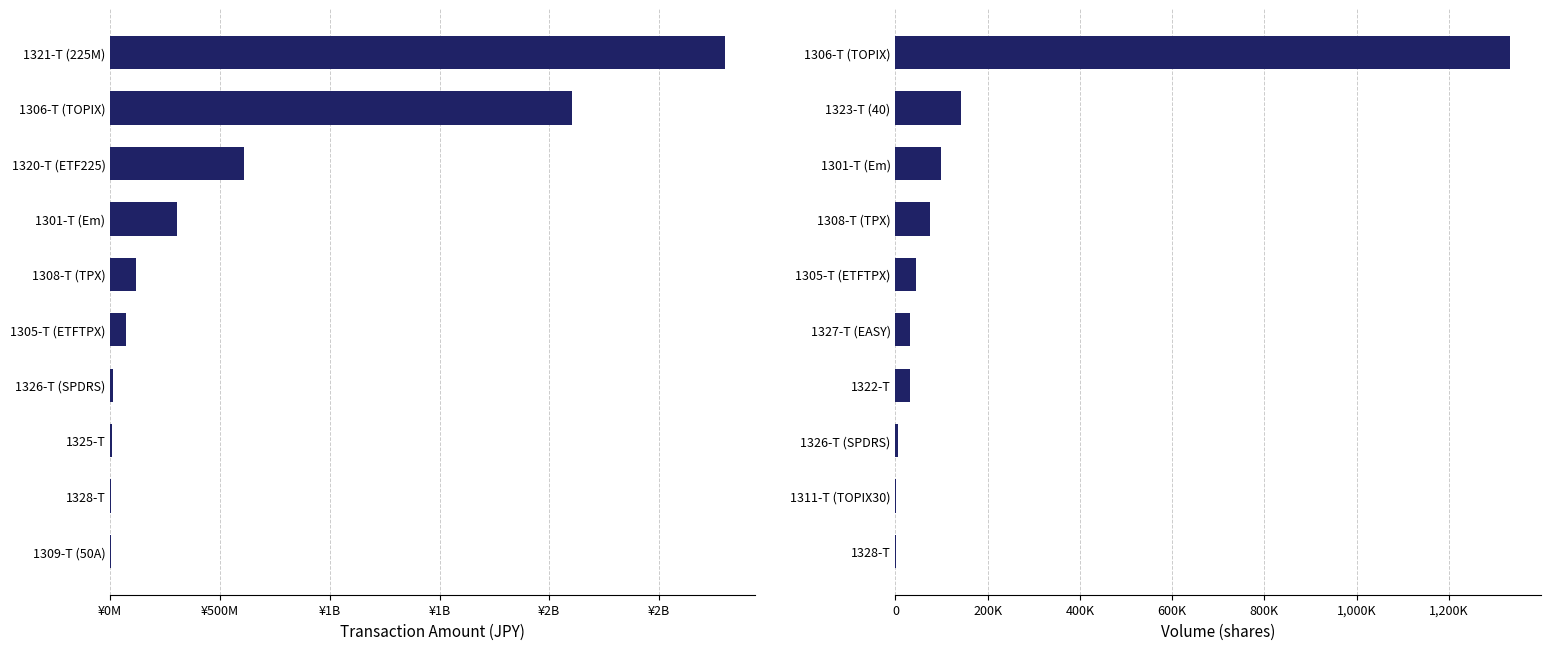

How many data points does each series have?

10